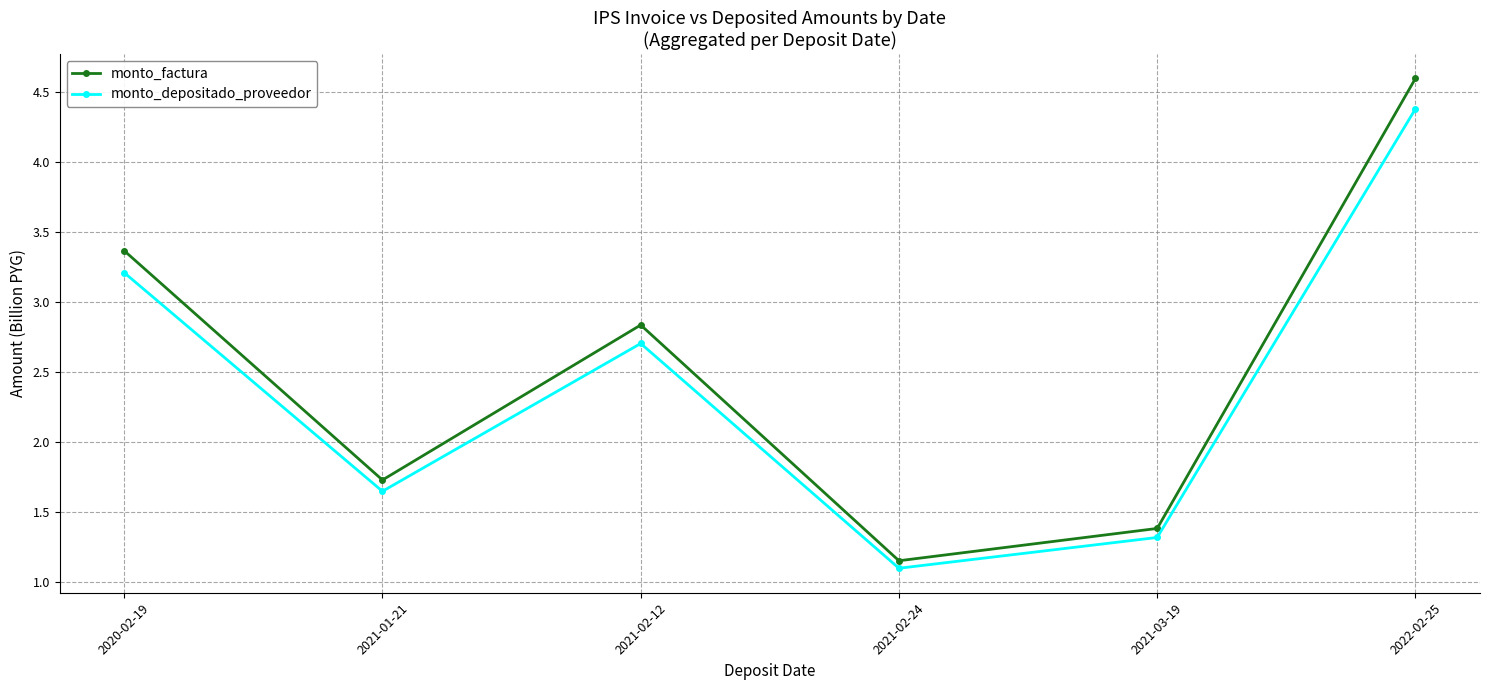

The value of monto_depositado_proveedor at 2022-02-25 is 4.4. True or false?

True